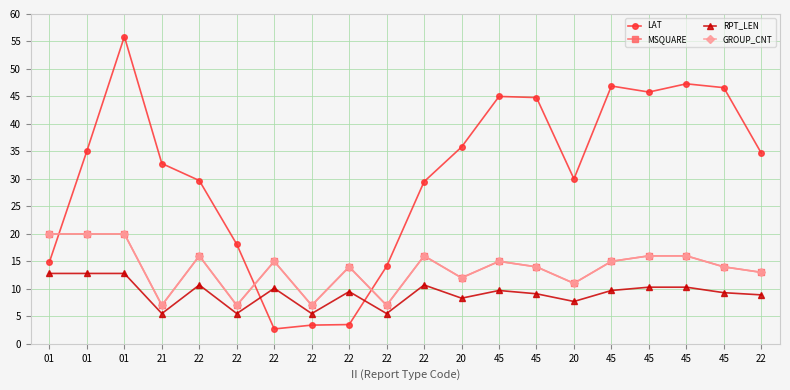

What value does the MSQUARE series have at 01?

20.0